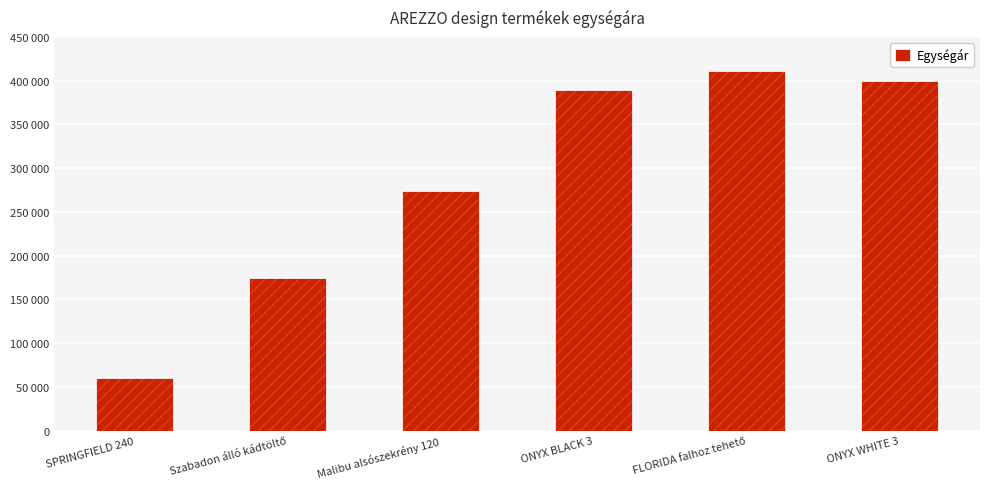

Which label corresponds to the largest value in the chart?

FLORIDA falhoz tehető